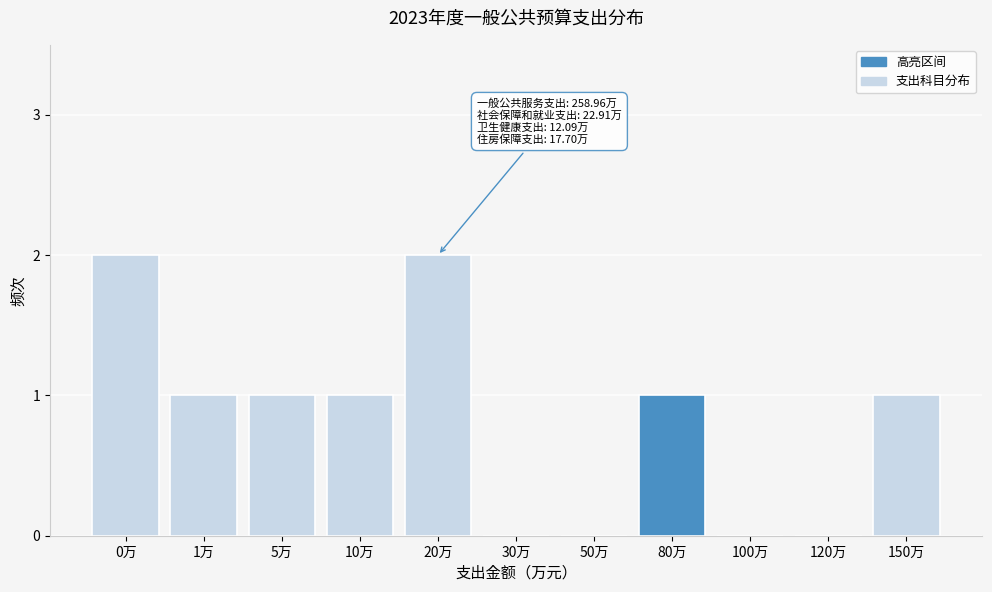

Reading left to right, list all the values displayed in this chart.

0万=2	1万=1	5万=1	10万=1	20万=2	30万=0	50万=0	80万=1	100万=0	120万=0	150万=1